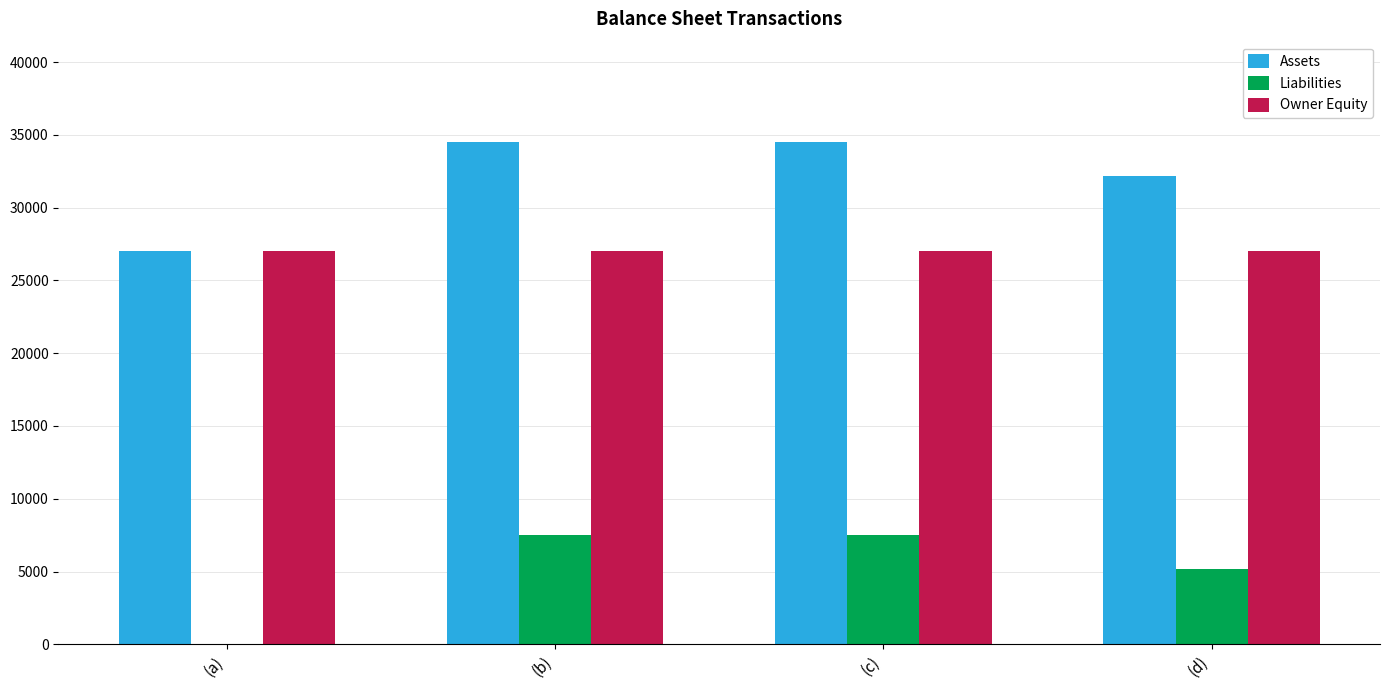

What is the highest value of the Liabilities series?

7500